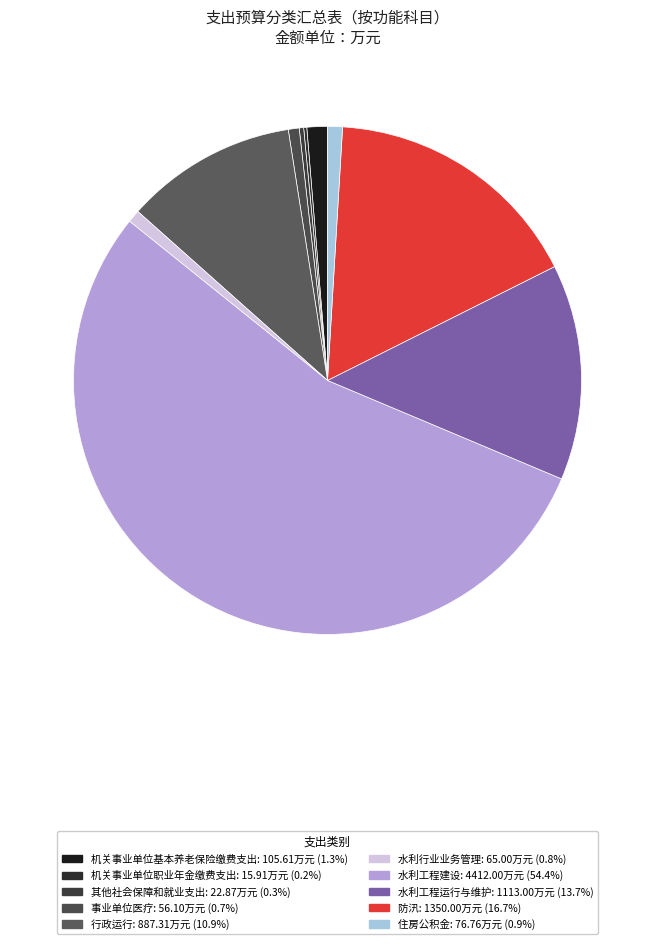

Is there any slice that represents more than half of the pie?

Yes